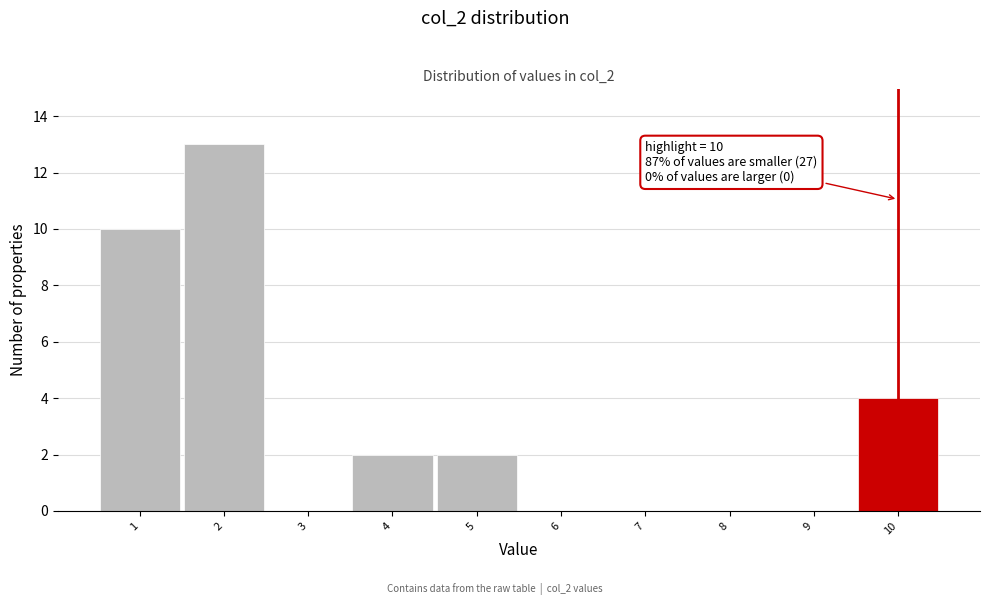

Which range on the x-axis has the tallest bar?

1.5 to 2.5